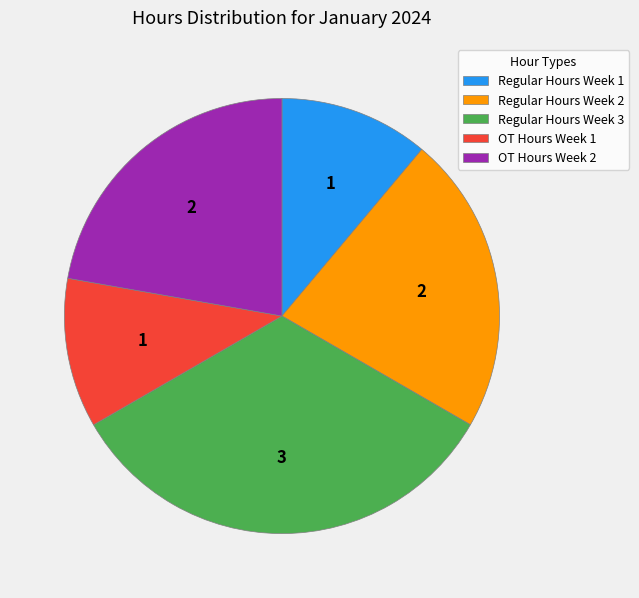

Combined, do OT Hours Week 1 and Regular Hours Week 3 account for over 50%?

No